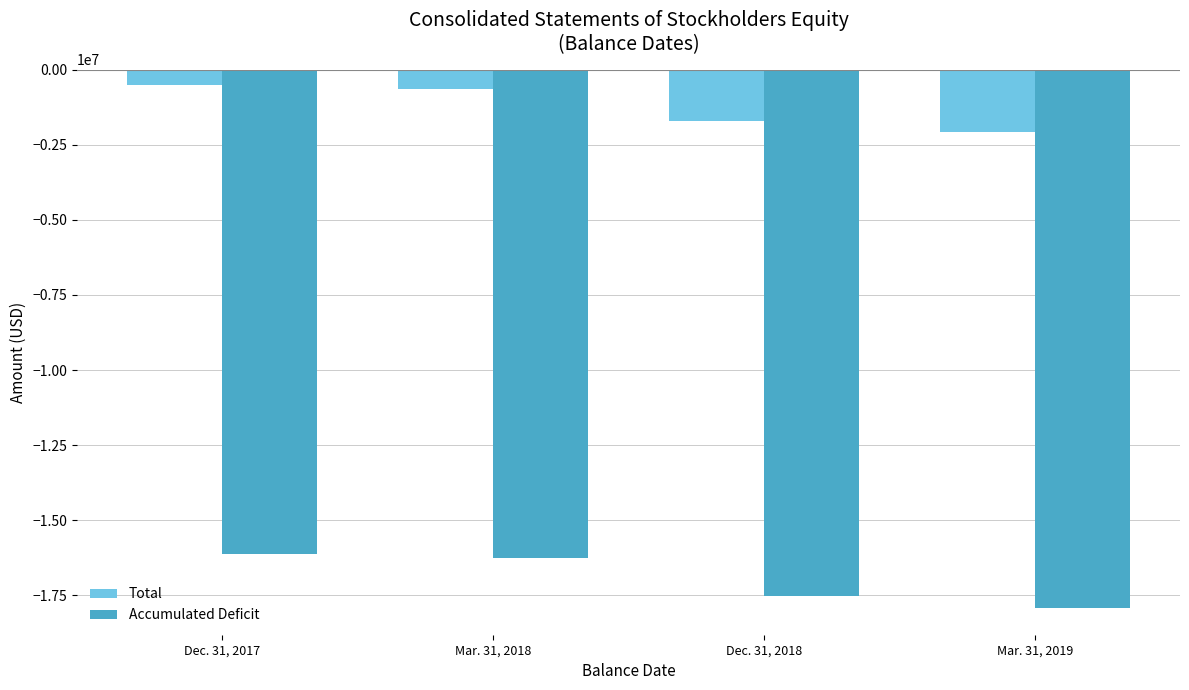

What is the sum of all Total values?

-4955623